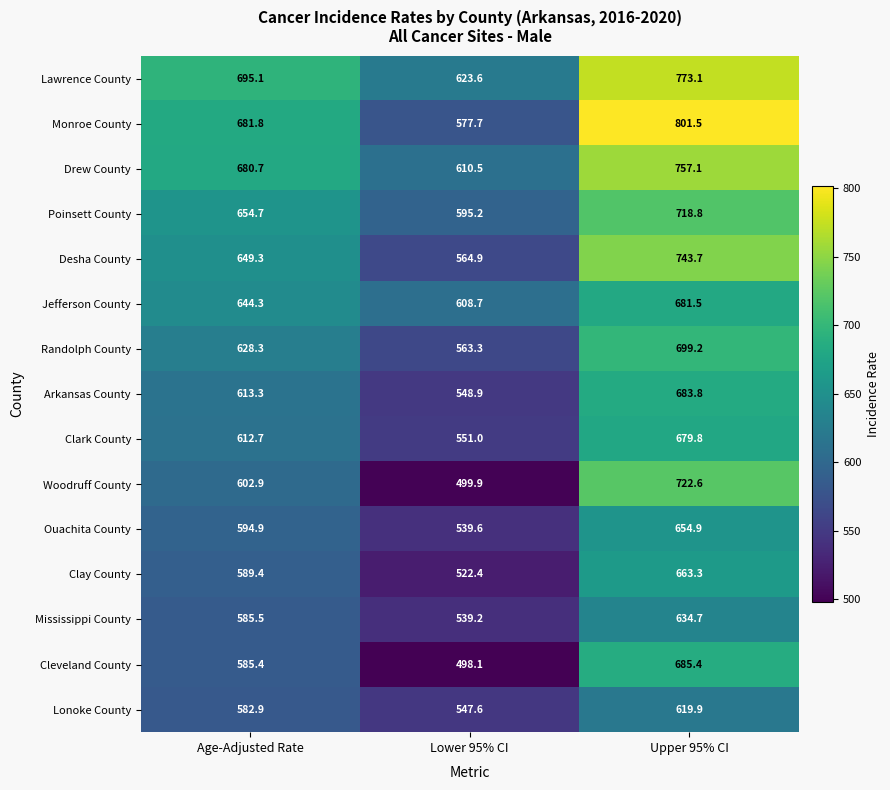

Which series has the largest total across all categories?

Lawrence County